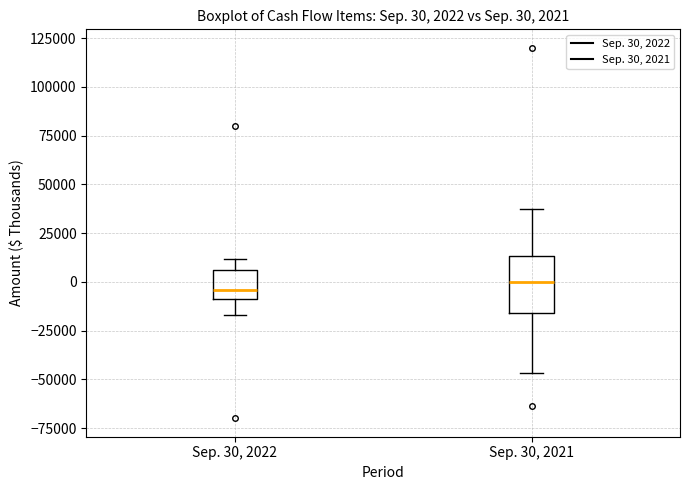

Which box is the tallest, from its lower edge to its upper edge?

Sep. 30, 2021